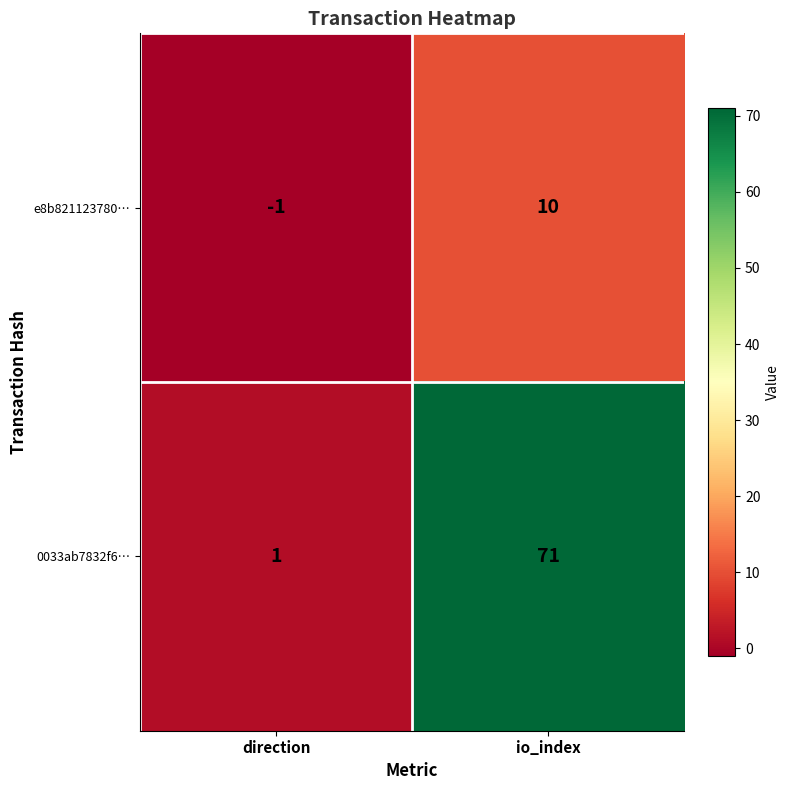

How many data points does each series have?

2